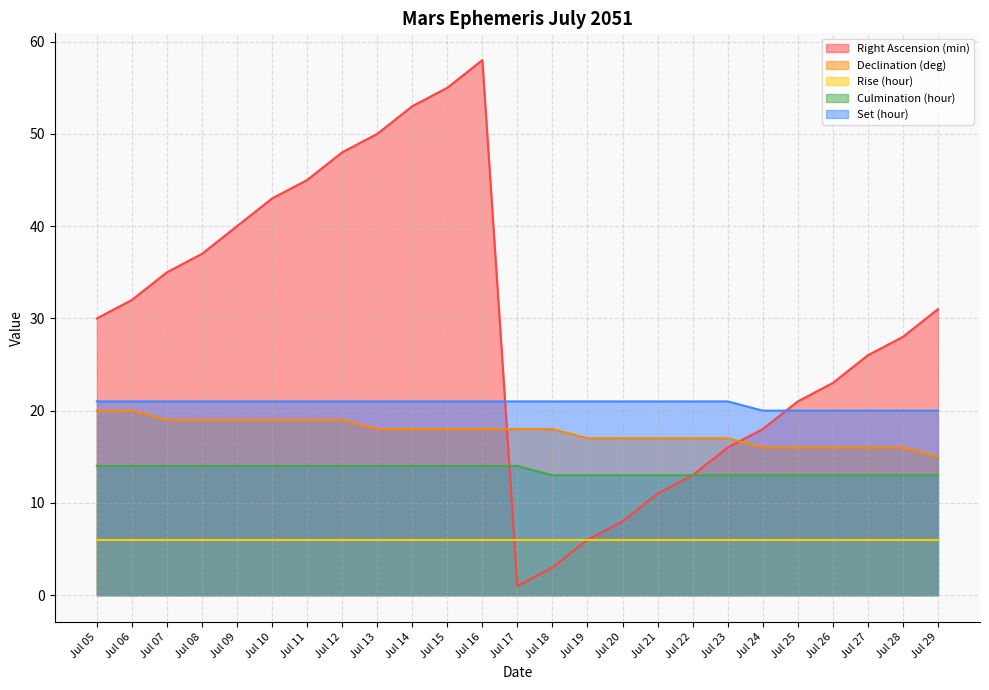

What is the sum of all Declination (deg) values?

442